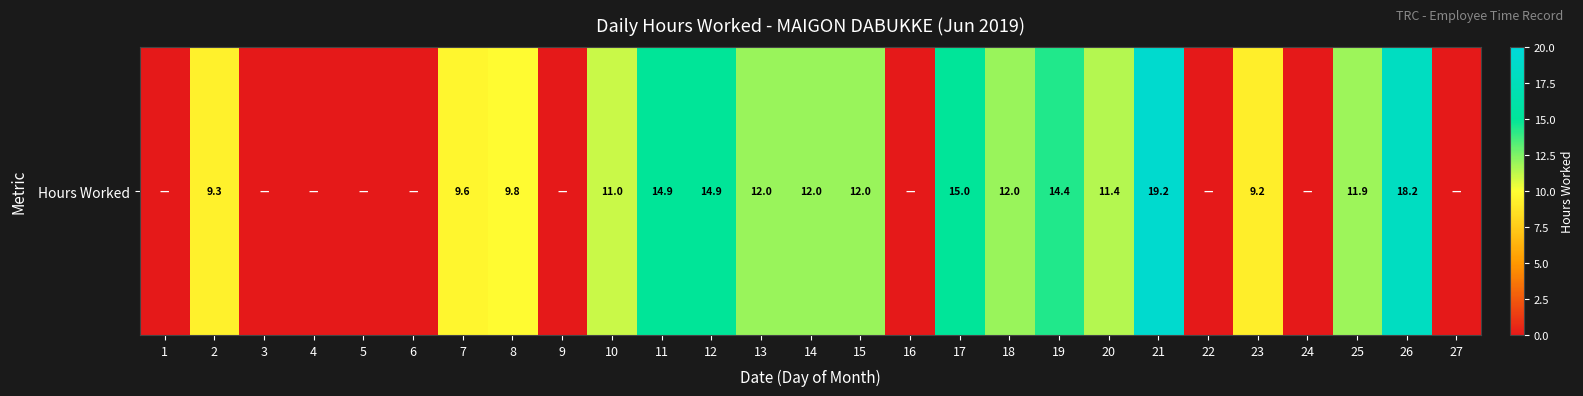

Where is the data nearest to the value 9?

23